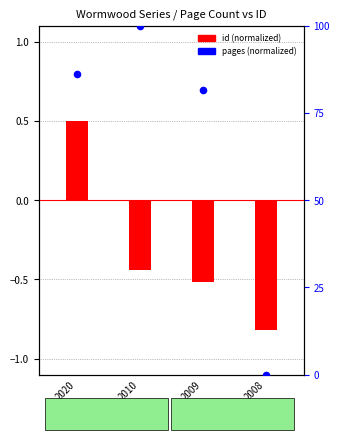

What is the change in value from 2020 to 2009?

-4.6